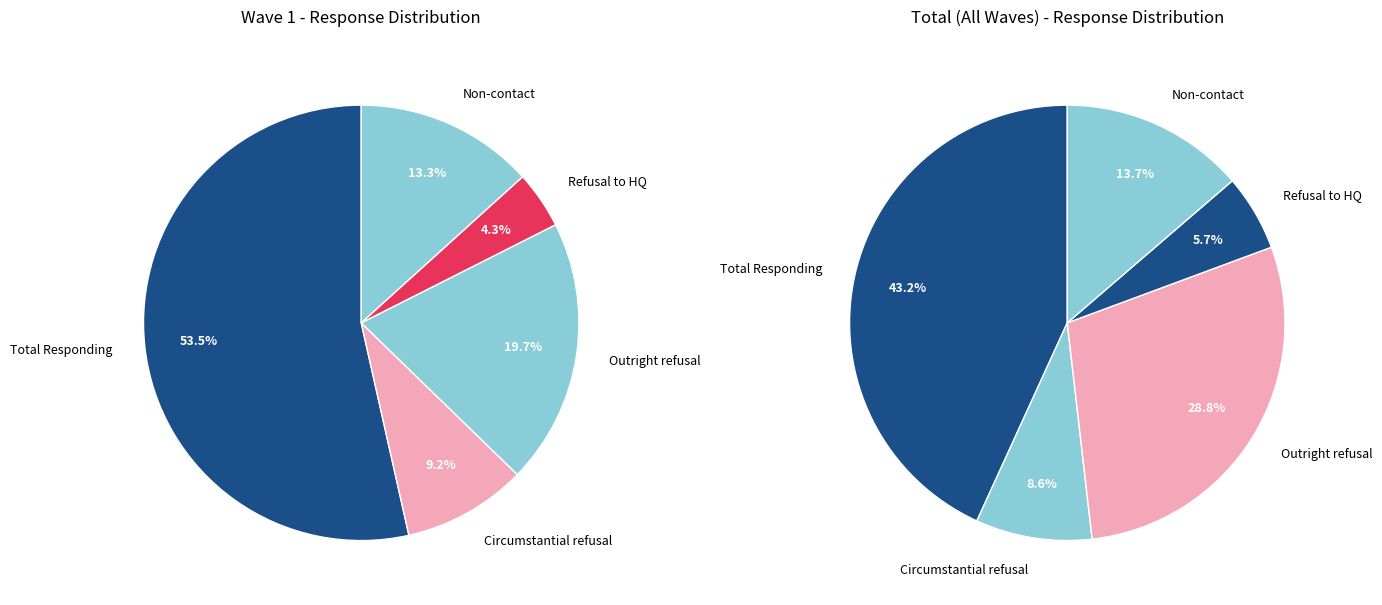

Is the sum of Non-contact and Total Responding greater than half?

Yes